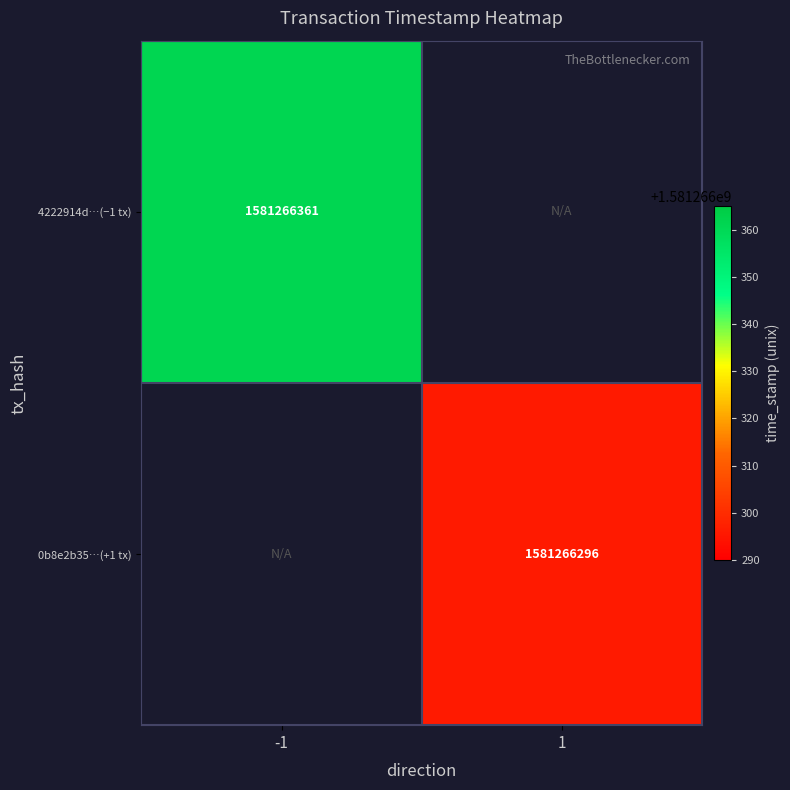

Rank the series by their average value, from highest to lowest.

4222914d7cf687283faf8c6587e7c1ca2739f42, 0b8e2b35d61ce664b24038c796888fb83b95ebf